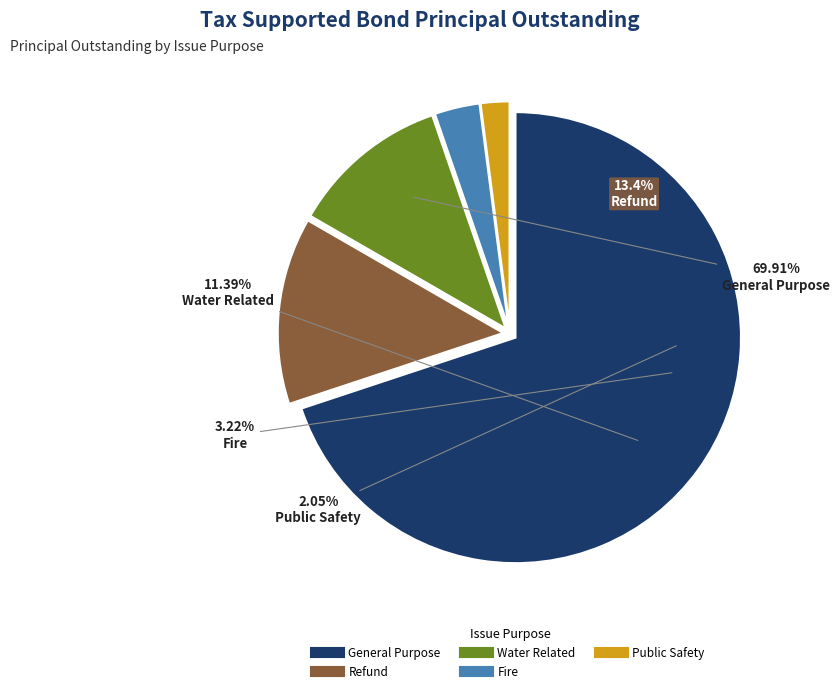

Is it true that Public Safety is 2% of the pie?

True